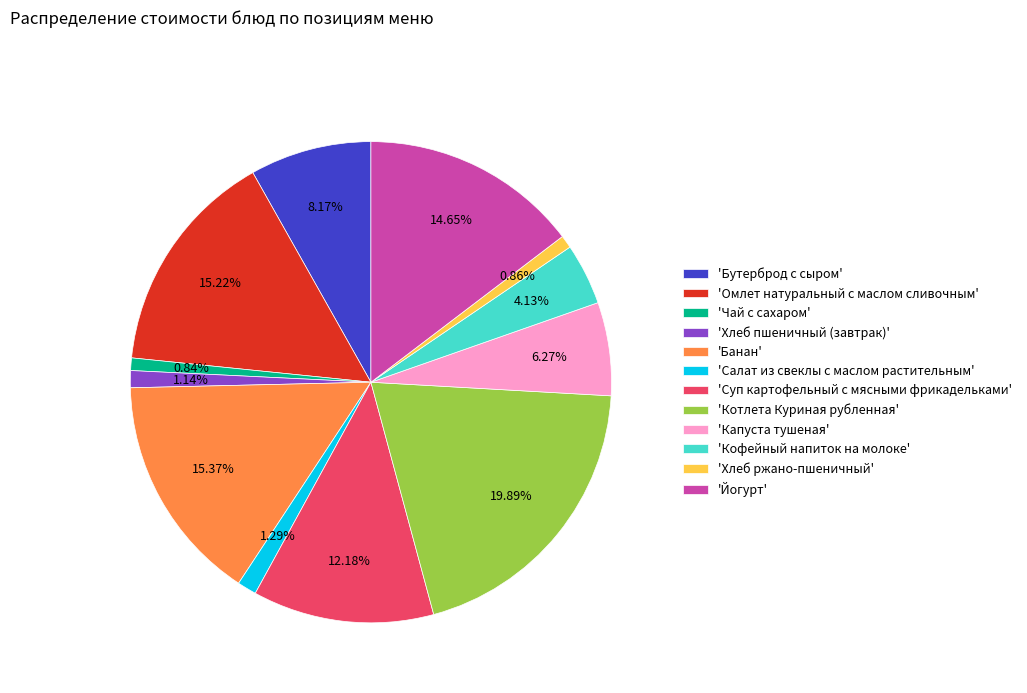

What is the largest slice in the pie chart?

'Котлета Куриная рубленная'